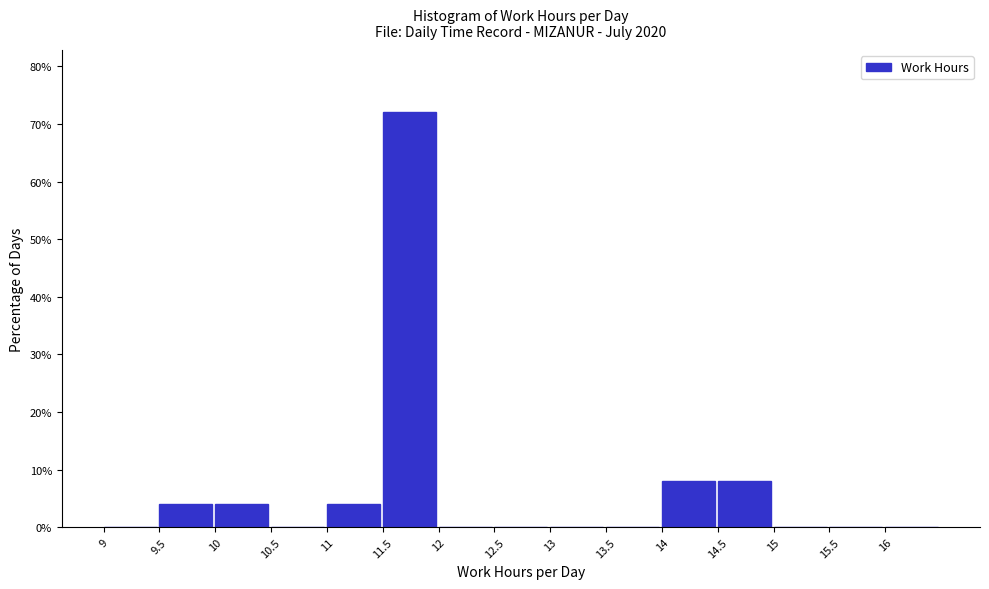

Reading left to right, list every bar in this chart as the range it spans on the x-axis followed by its height. The values are not printed on the chart, so give them approximately, as read against the axis.

9.0 to 9.5: 0
9.5 to 10.0: 4
10.0 to 10.5: 4
10.5 to 11.0: 0
11.0 to 11.5: 4
11.5 to 12.0: 72
12.0 to 12.5: 0
12.5 to 13.0: 0
13.0 to 13.5: 0
13.5 to 14.0: 0
14.0 to 14.5: 8
14.5 to 15.0: 8
15.0 to 15.5: 0
15.5 to 16.0: 0
16.0 to 16.5: 0